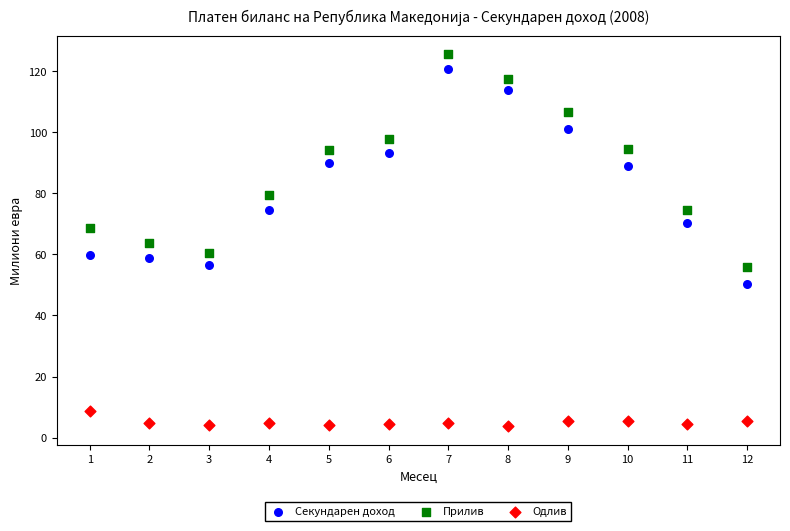

Which series has the largest Y range (max minus min)?

Секундарен доход